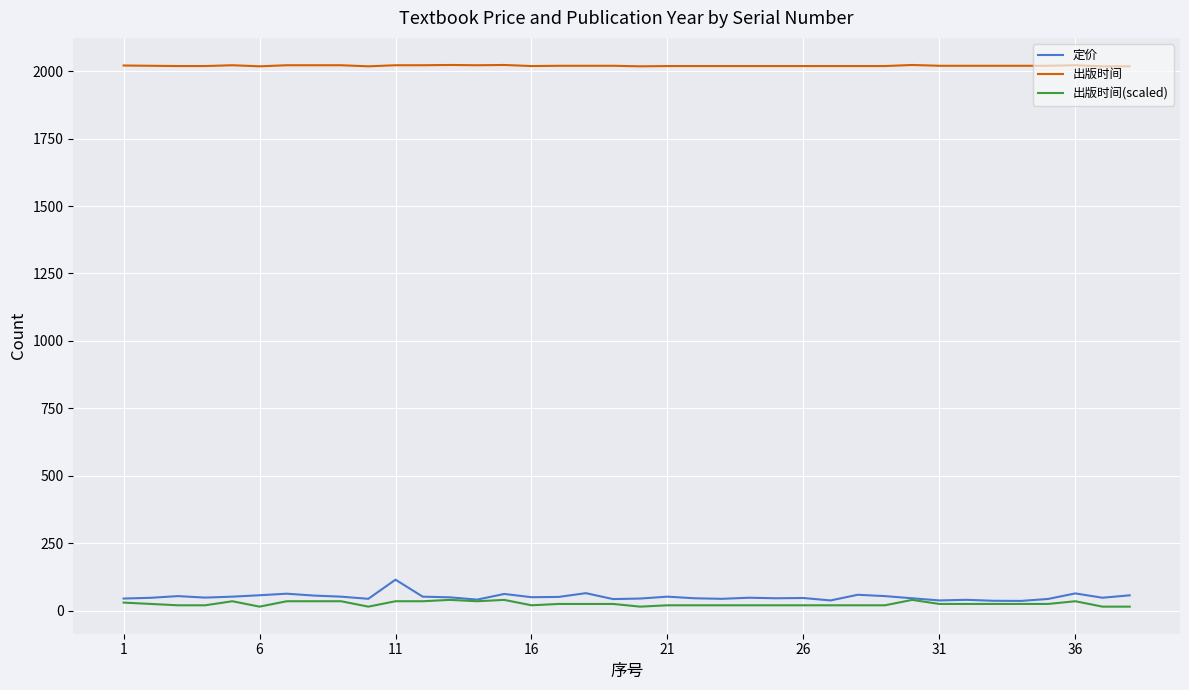

Count the number of data series in this chart.

3